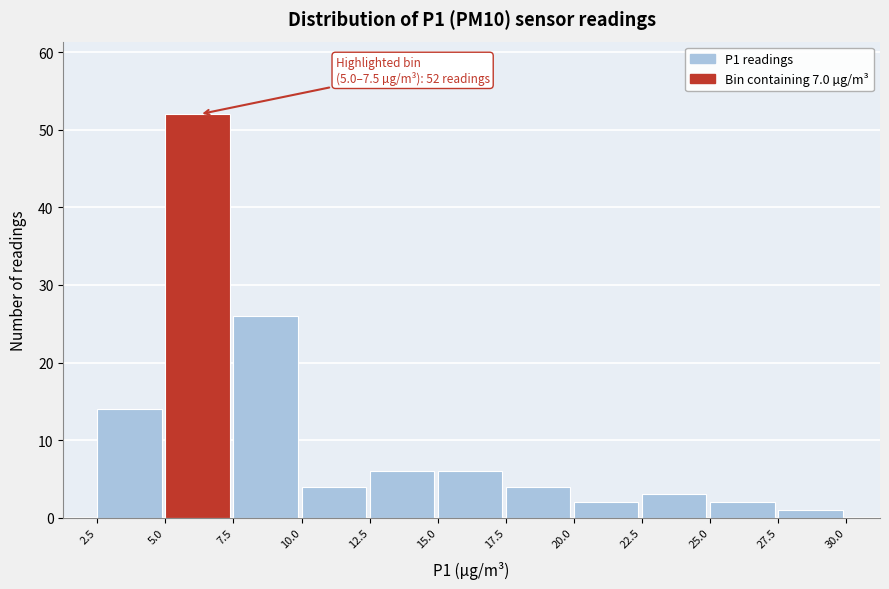

Over which range of the x-axis is the bar tallest?

5.0 to 7.5